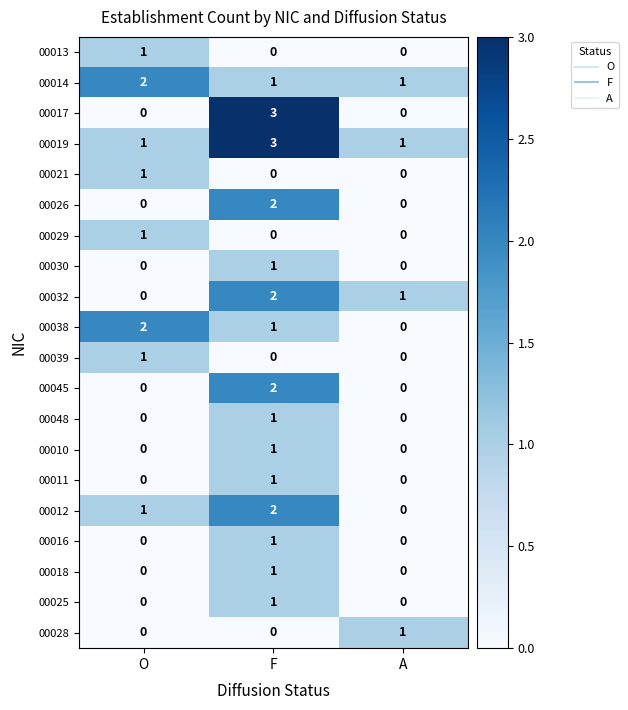

What is the difference between the highest and lowest values at O?

2